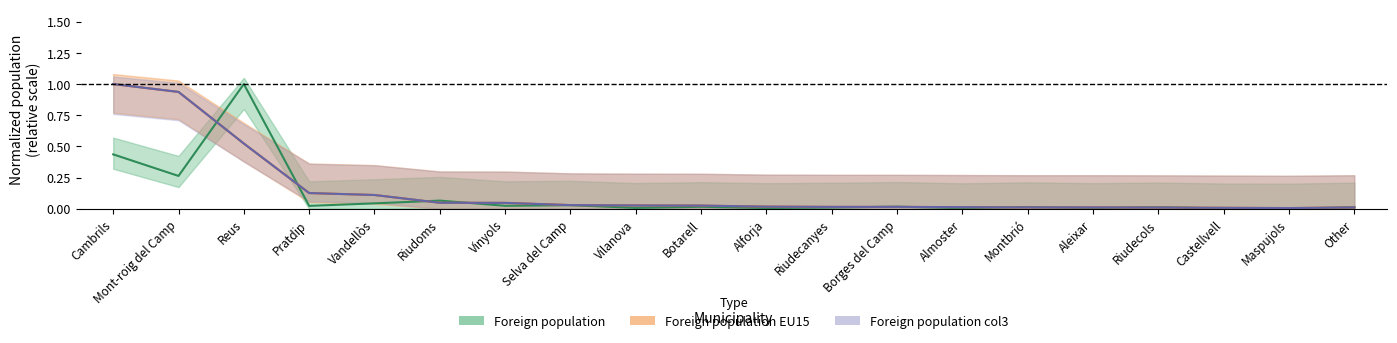

Rank the series at Borges del Camp from highest to lowest value.

Foreign population, Foreign population col3, Foreign population EU15